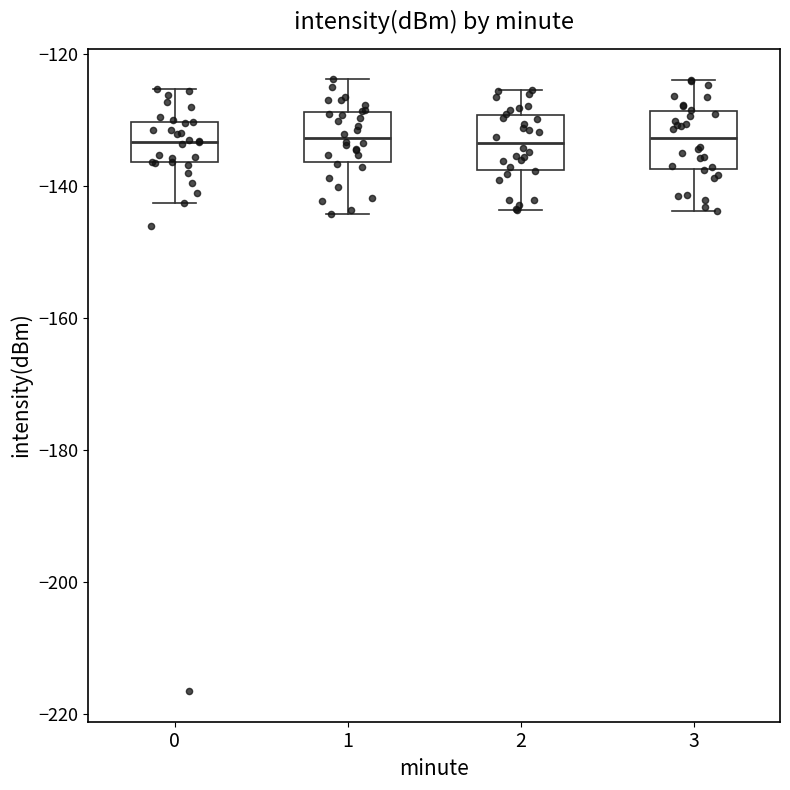

Reading left to right, transcribe this box plot: for each box, give where its median line is, the range the box spans, and where its two whiskers end, as read against the y-axis. The values are not printed on the chart, so give them approximately, as read against the axis.

0: median -134, box -136 to -130, whiskers -142 to -126
1: median -132, box -136 to -128, whiskers -144 to -124
2: median -134, box -138 to -130, whiskers -144 to -126
3: median -132, box -138 to -128, whiskers -144 to -124